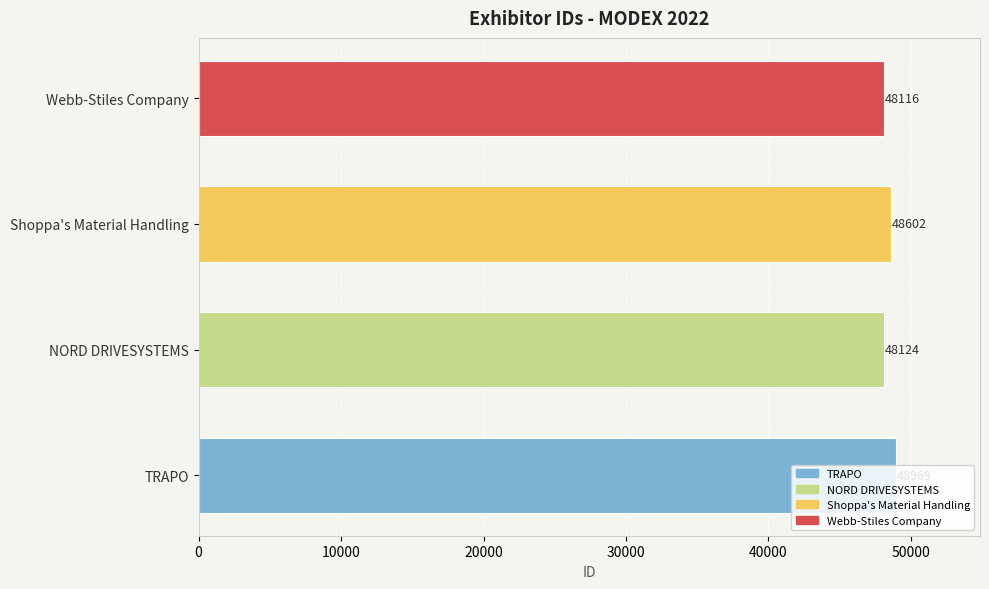

The chart shows a value of 27441 at TRAPO. True or false?

False